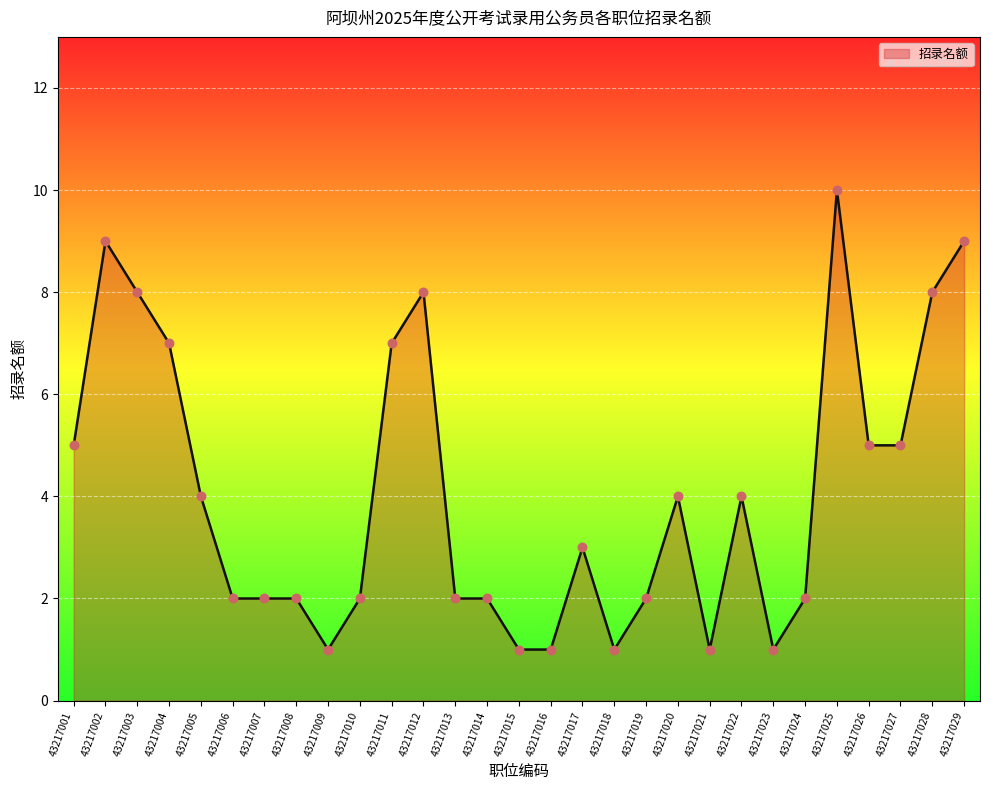

Approximately how many times larger is the value at 43217017 compared to 43217024?

1.5